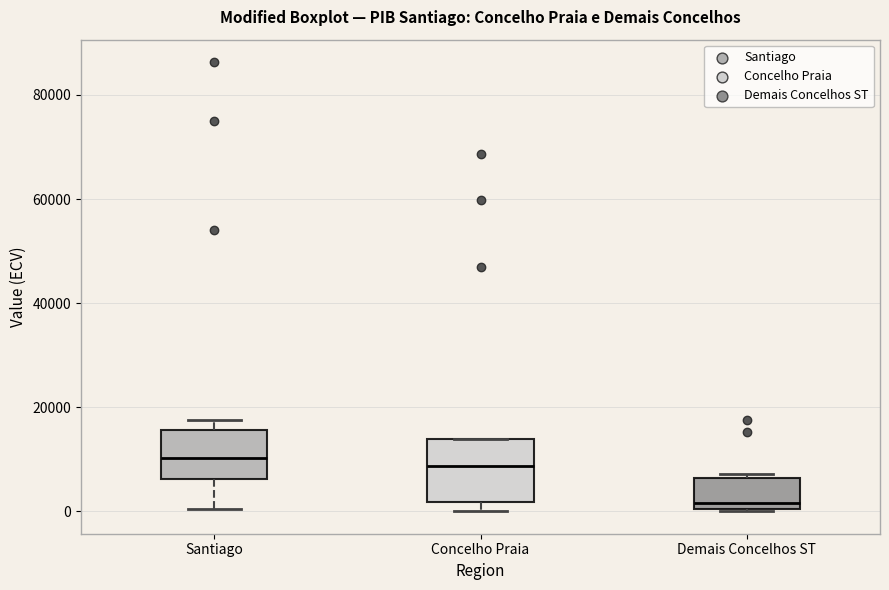

Reading left to right, transcribe this box plot: for each box, give where its median line is, the range the box spans, and where its two whiskers end, as read against the y-axis. The values are not printed on the chart, so give them approximately, as read against the axis.

Santiago: median 10000, box 6000 to 16000, whiskers 0 to 18000
Concelho Praia: median 8000, box 2000 to 14000, whiskers 0 to 14000
Demais Concelhos ST: median 2000, box 0 to 6000, whiskers 0 to 8000